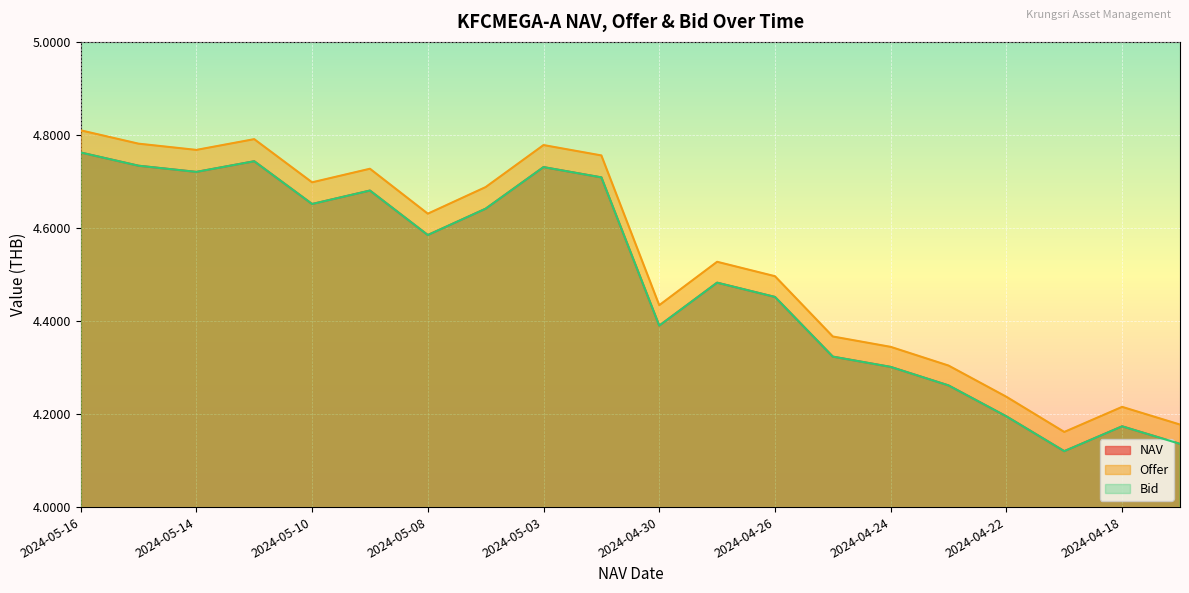

Reading left to right, list all the values displayed in this chart.

NAV: 4.8	4.7	4.7	4.7	4.7	4.7	4.6	4.6	4.7	4.7	4.4	4.5	4.5	4.3	4.3	4.3	4.2	4.1	4.2	4.1
Offer: 4.8	4.8	4.8	4.8	4.7	4.7	4.6	4.7	4.8	4.8	4.4	4.5	4.5	4.4	4.3	4.3	4.2	4.2	4.2	4.2
Bid: 4.8	4.7	4.7	4.7	4.7	4.7	4.6	4.6	4.7	4.7	4.4	4.5	4.5	4.3	4.3	4.3	4.2	4.1	4.2	4.1